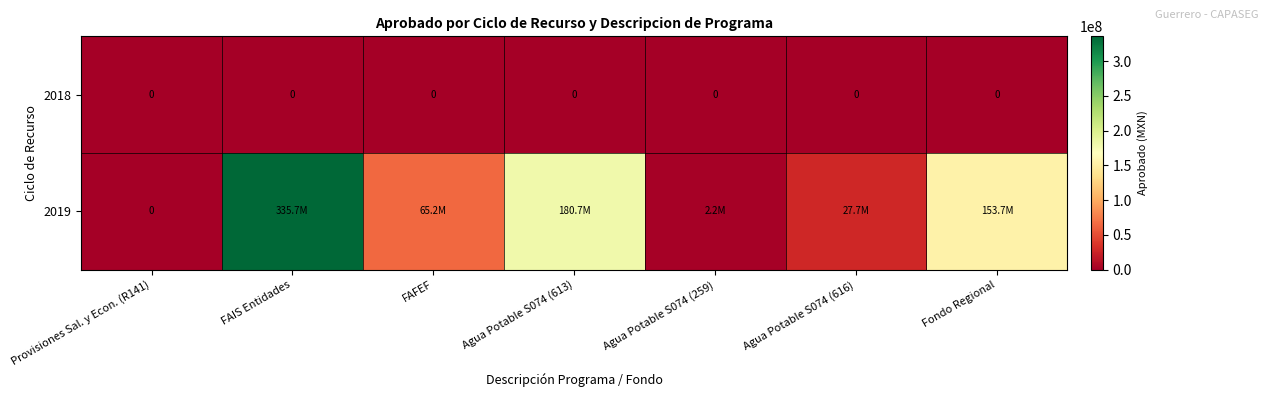

What is the maximum value for 2019?

335711980.1